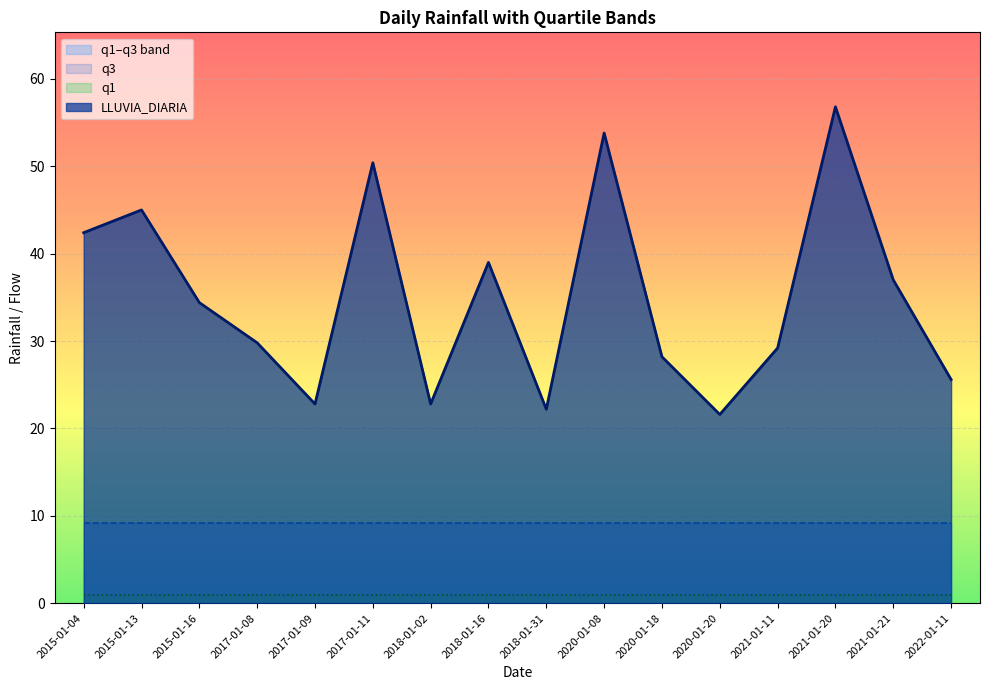

What is the label of the 16th point from the right?

2015-01-04